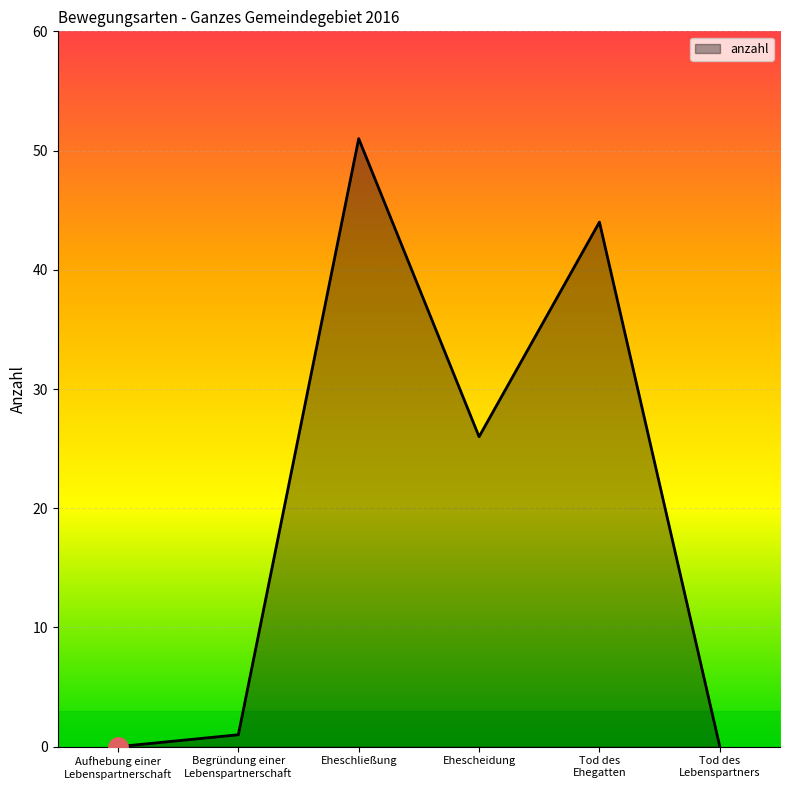

What is the difference between the maximum and second lowest values?

51